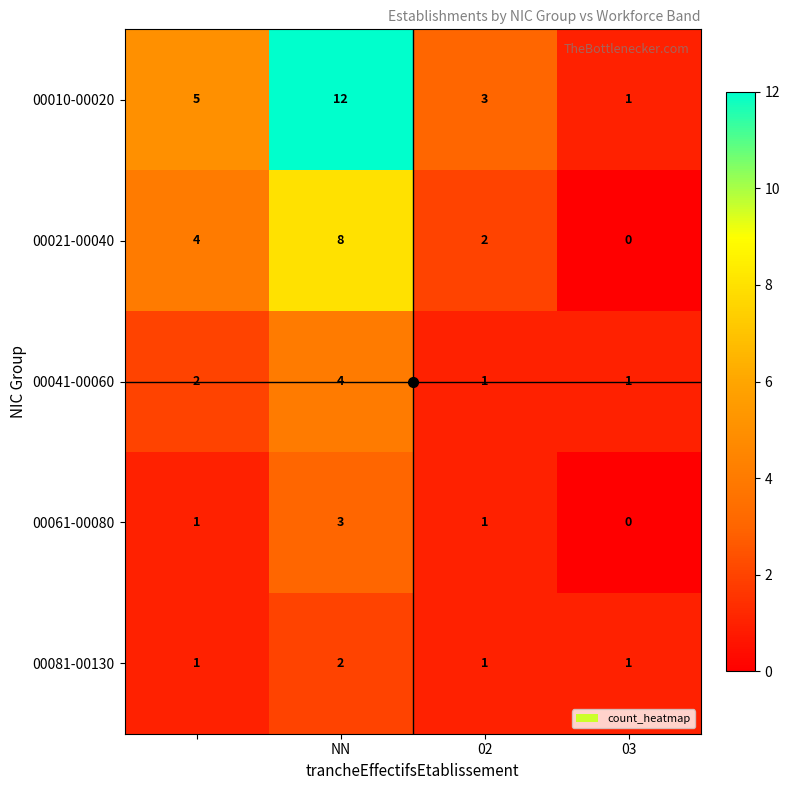

What is the difference between the maximum and second lowest values in the 00010-00020 series?

9